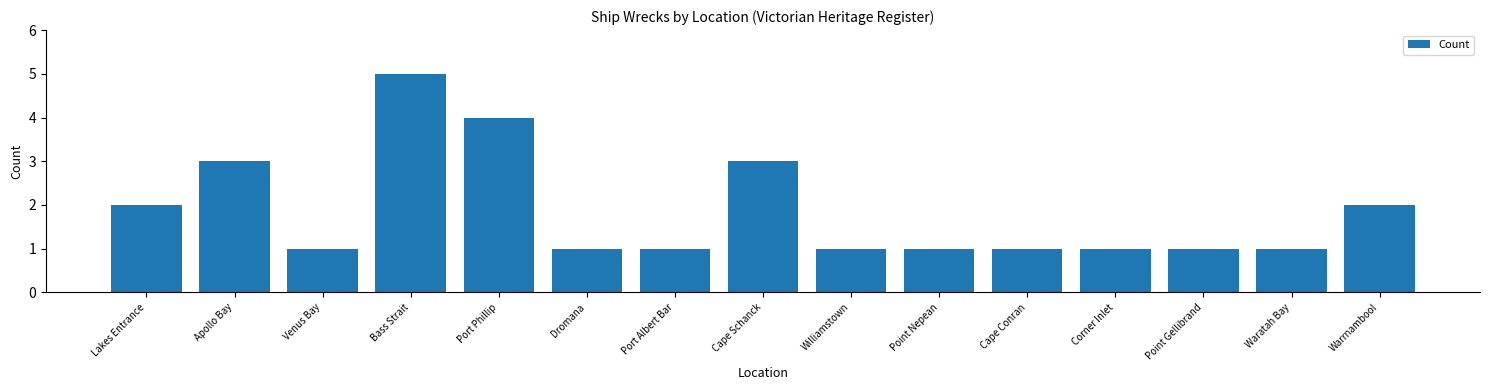

Reading right to left, list all the values displayed in this chart.

Warrnambool=2	Waratah Bay=1	Point Gellibrand=1	Corner Inlet=1	Cape Conran=1	Point Nepean=1	Williamstown=1	Cape Schanck=3	Port Albert Bar=1	Dromana=1	Port Phillip=4	Bass Strait=5	Venus Bay=1	Apollo Bay=3	Lakes Entrance=2